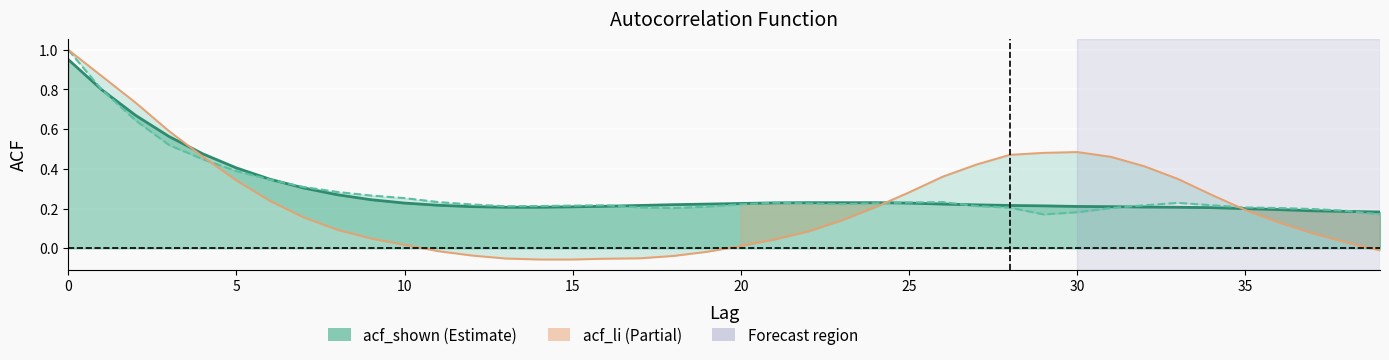

What is the value of the acf_li point at the 2nd from the left?

0.9